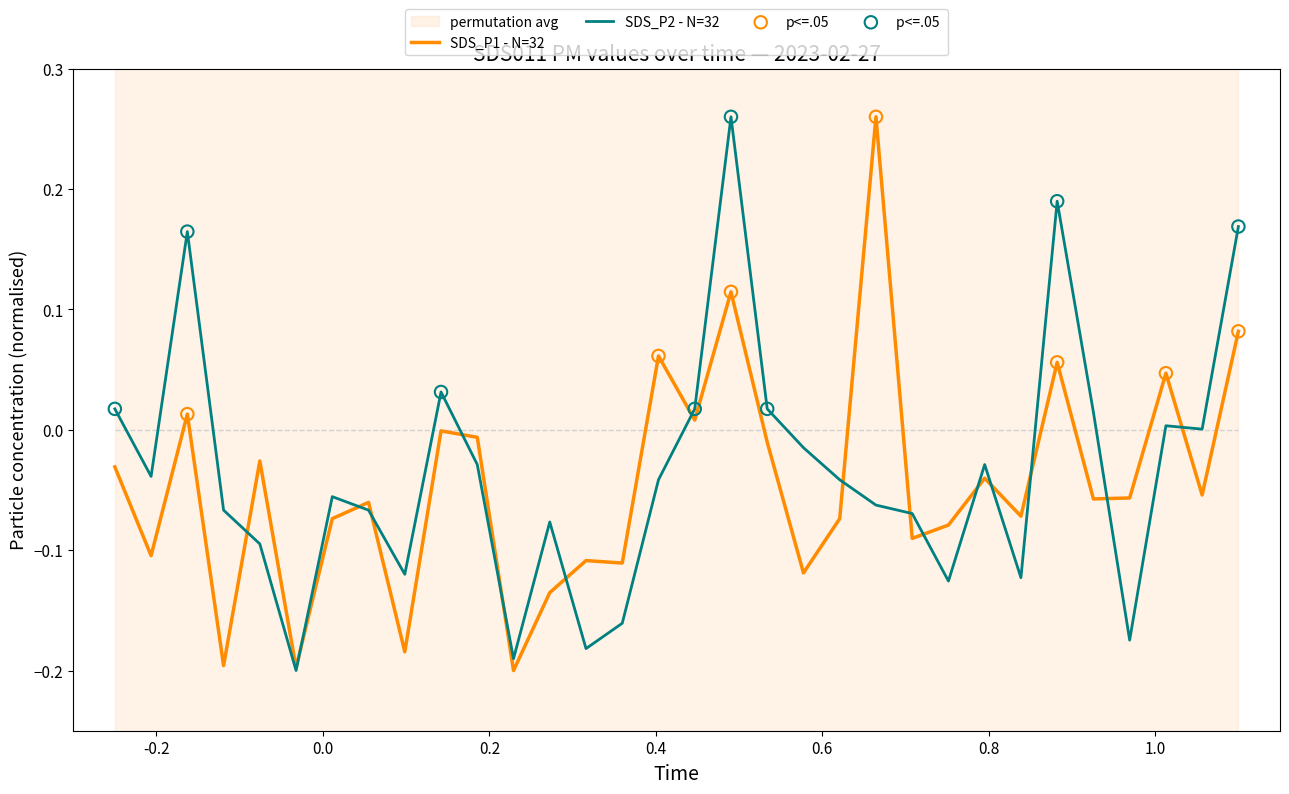

Is the value of SDS_P1 at 00:47 greater than the value of SDS_P2 at 01:09?

Yes